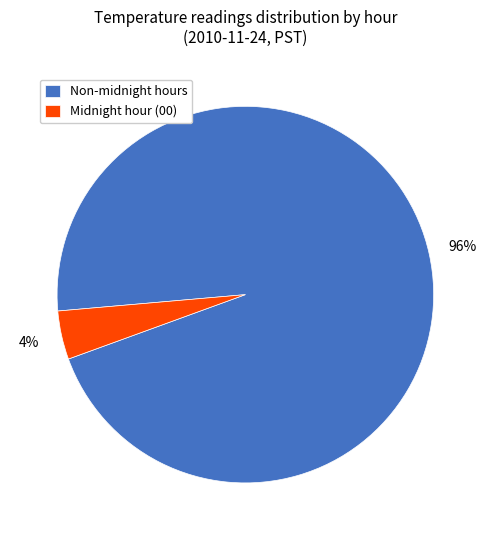

Combined, do Non-midnight hours and Midnight hour (00) account for over 50%?

Yes